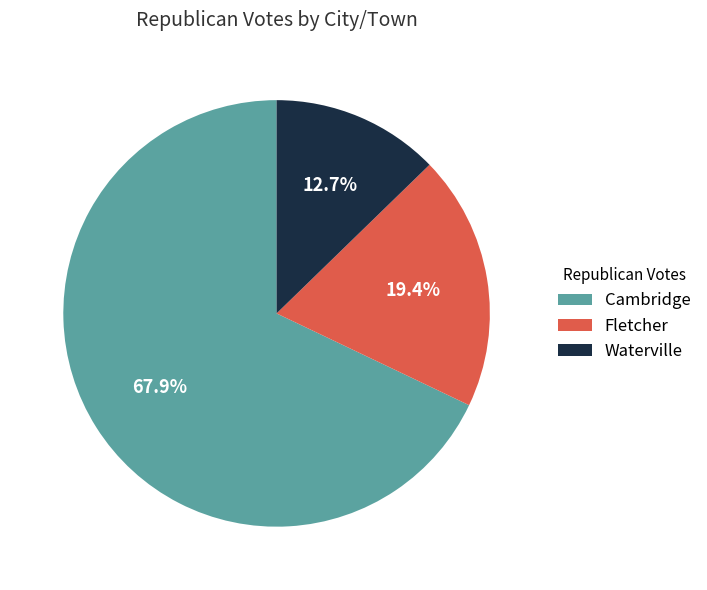

Count the number of slices in the pie.

3